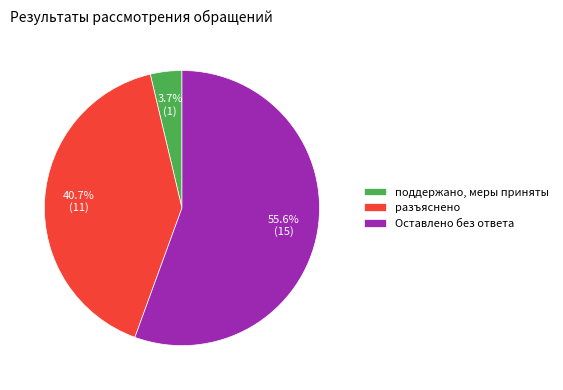

Approximately how many times larger is the value at поддержано, меры приняты compared to Оставлено без ответа?

0.1